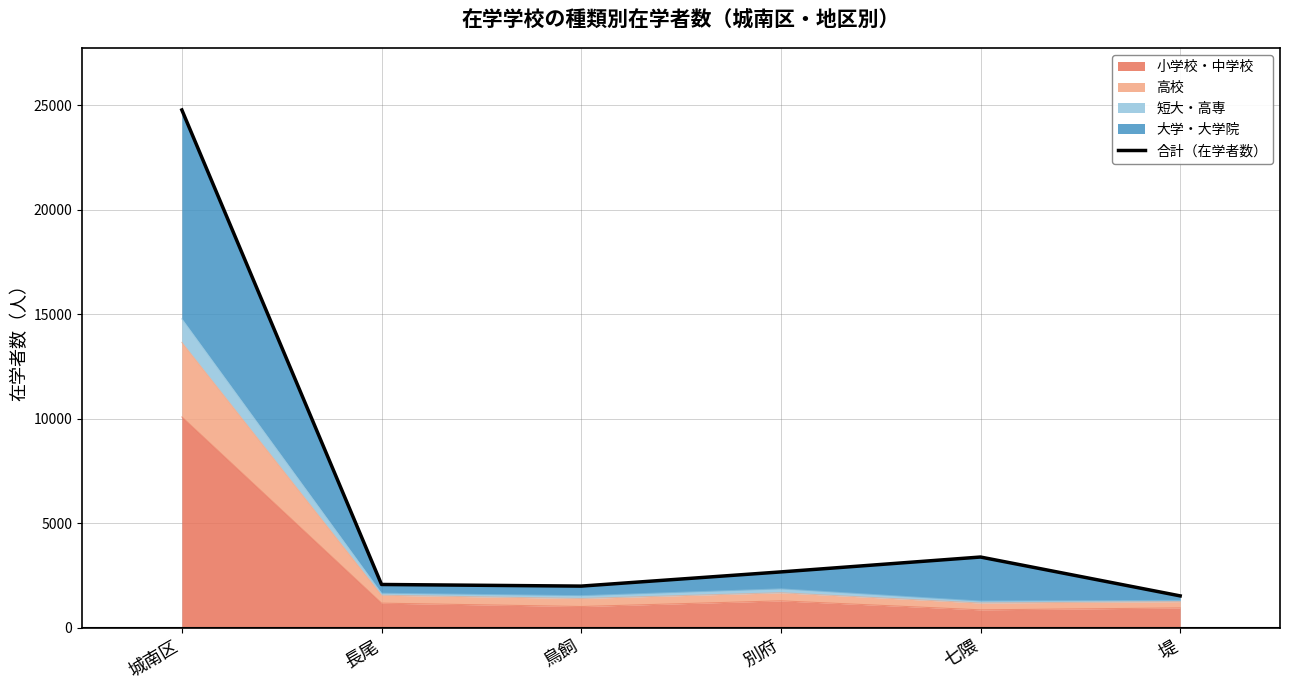

Which label corresponds to the smallest value in the chart?

堤